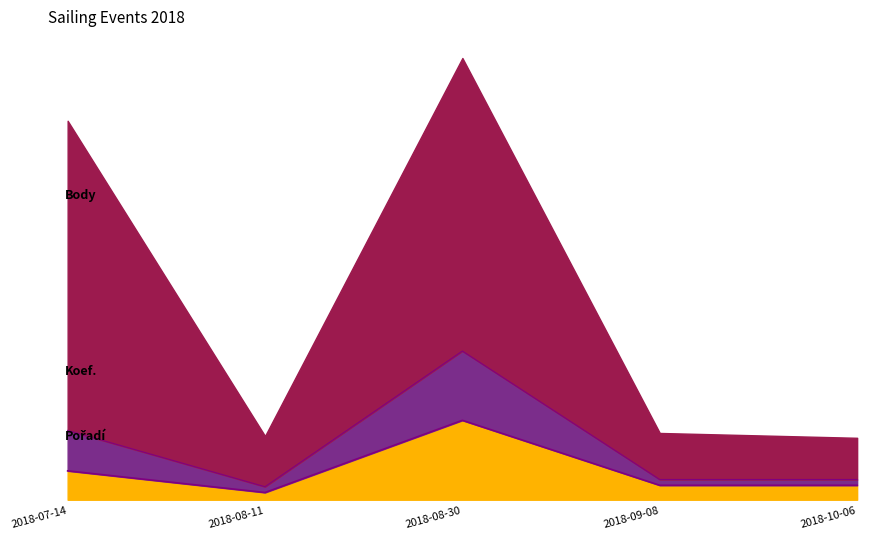

Is the value of Pořadí at 2018-08-11 greater than the value of Koef. at 2018-08-30?

No